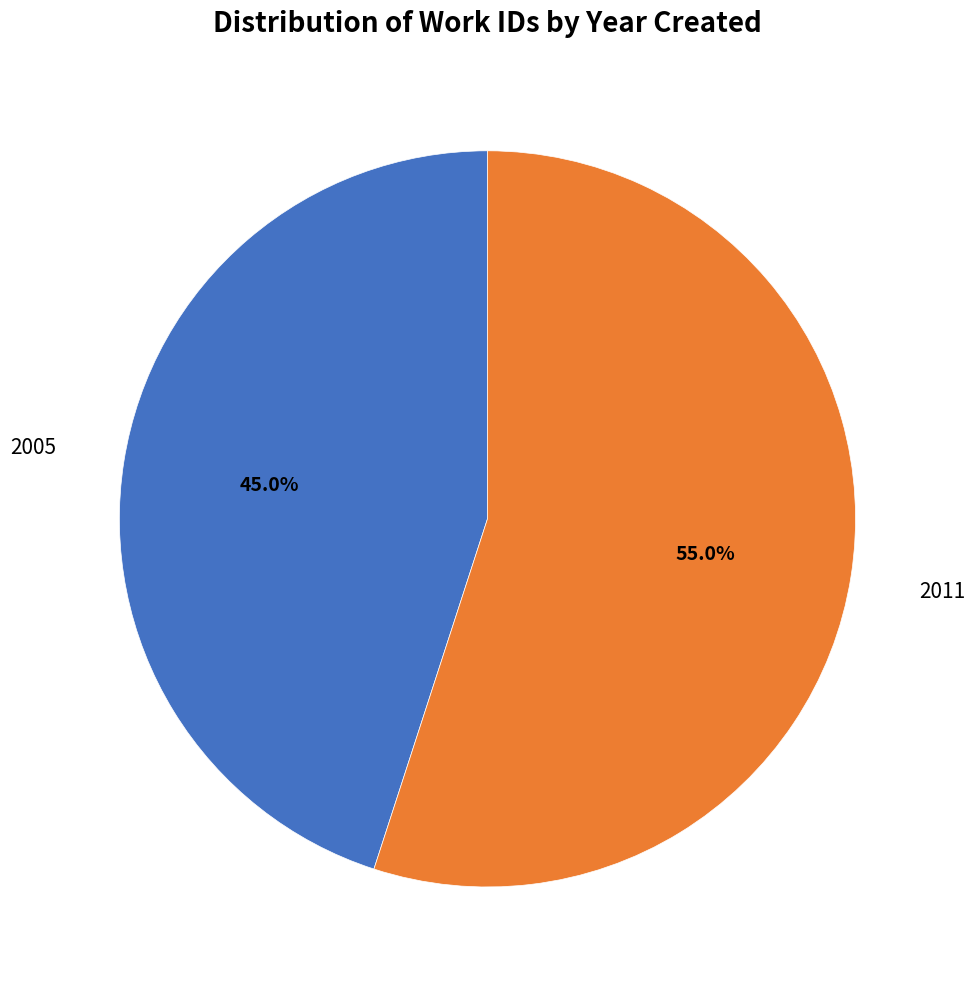

Is there a majority slice in this chart?

Yes